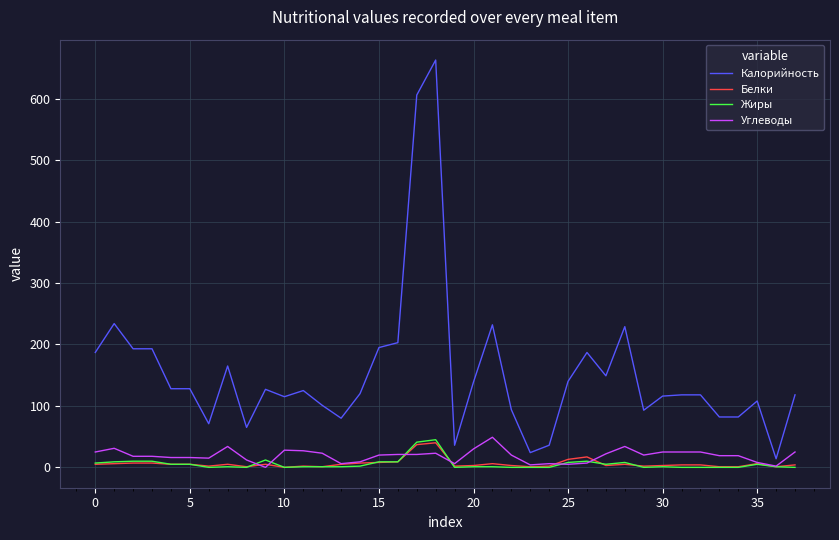

Which series has the largest total across all categories?

Калорийность